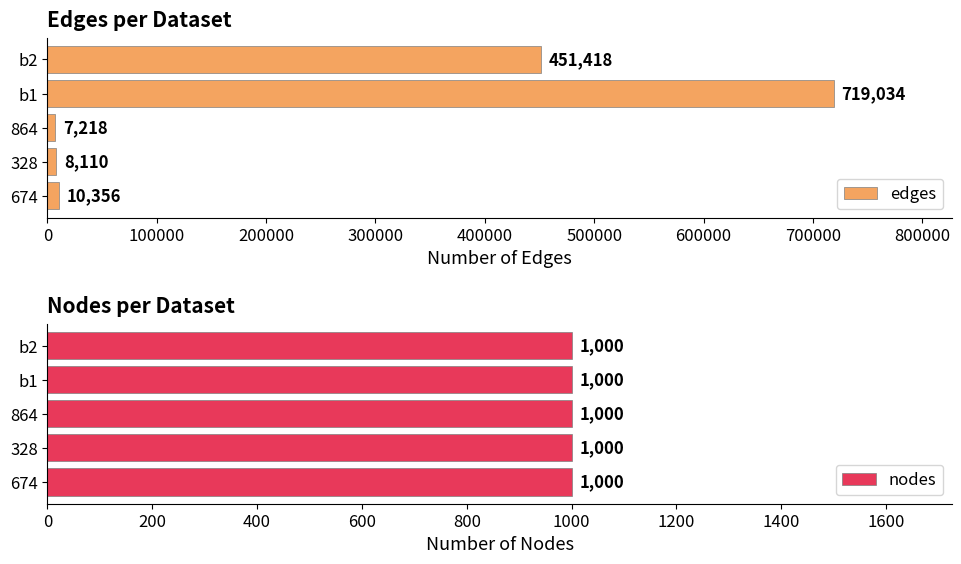

Does the chart contain stacked bars?

No